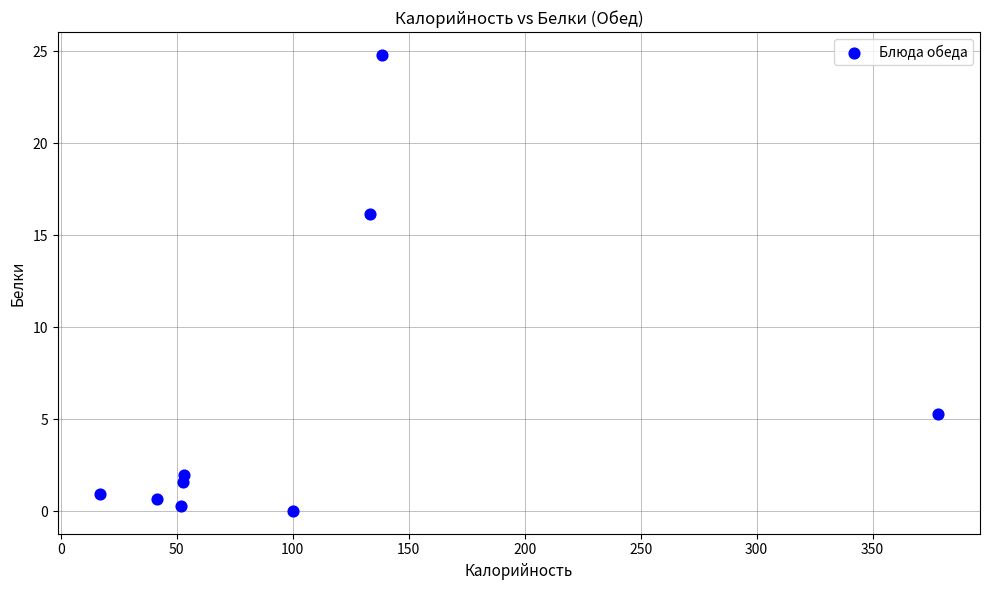

What Y value in the scatter plot is closest to 12?

16.2